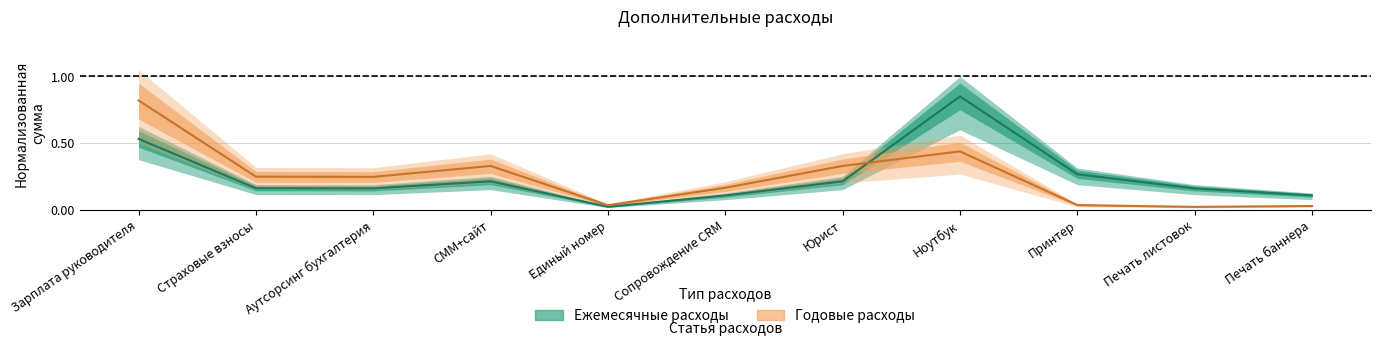

Where is Годовые расходы nearest to the value 0?

Печать листовок